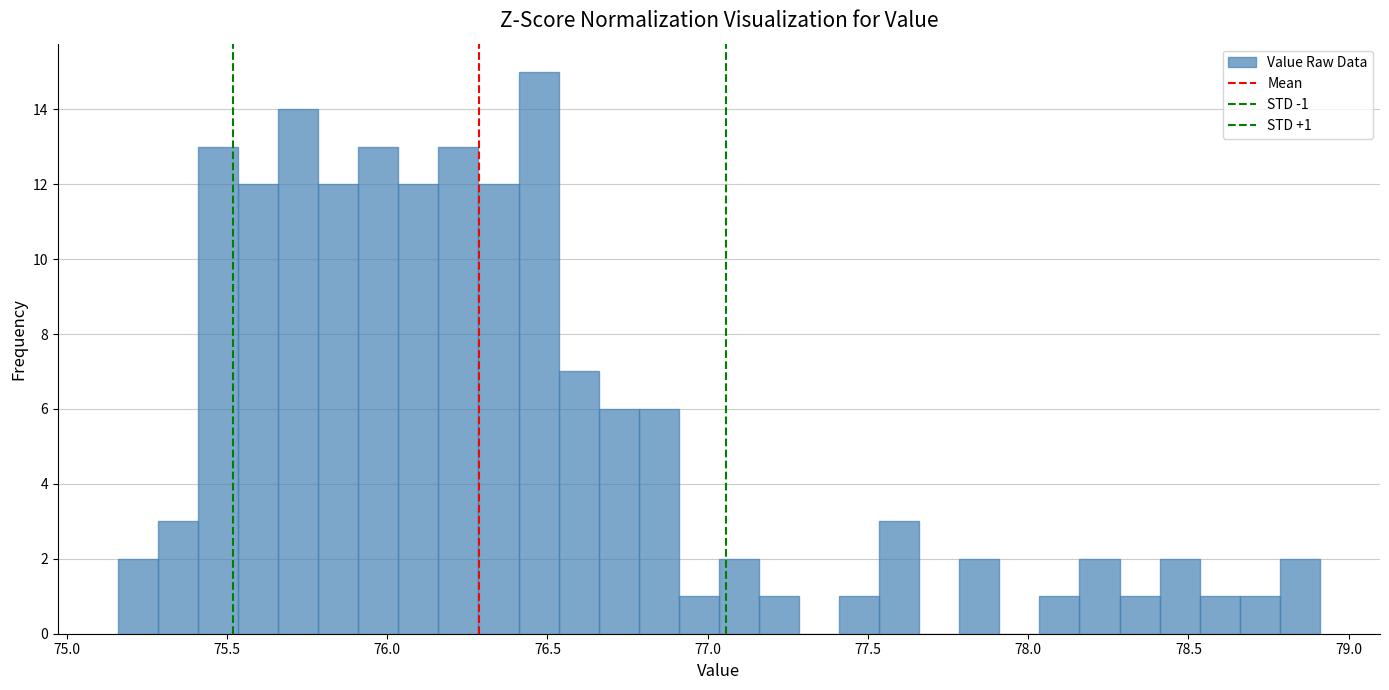

Around what value on the x-axis is the tallest bar? Give the approximate position of its centre, as read against the axis.

76.45